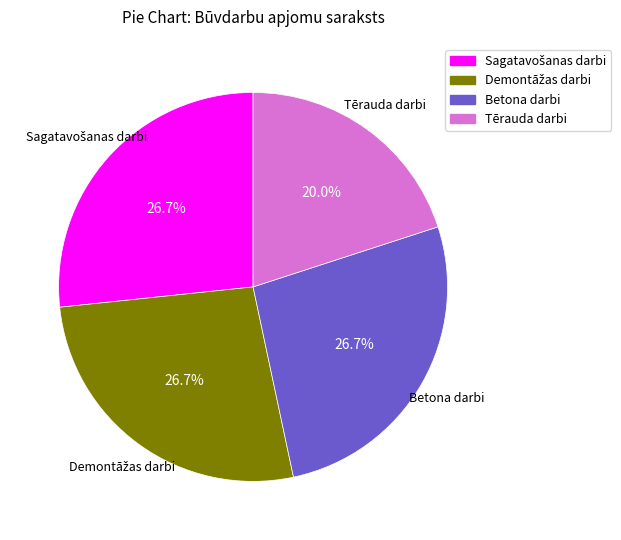

Does any single category account for the majority?

No